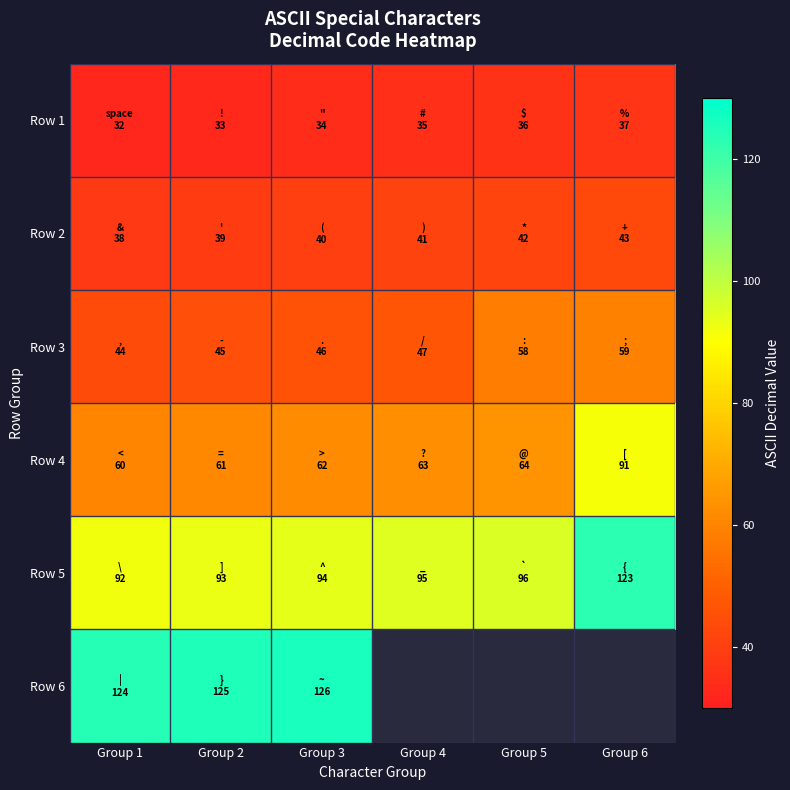

The Row 3 series shows 13 at Group 1. True or false?

False